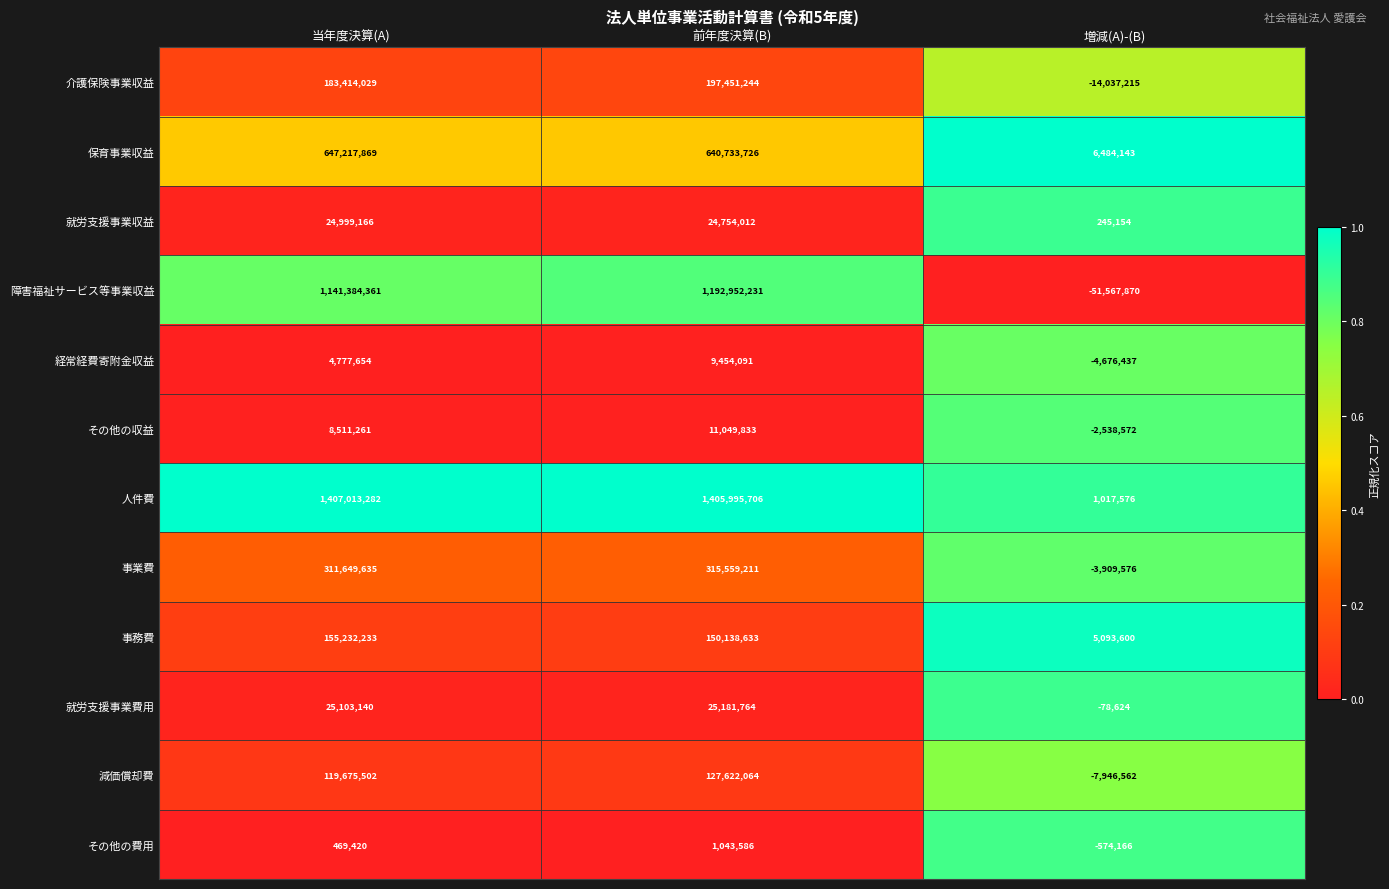

Read the 介護保険事業収益 value at 前年度決算(B), to the nearest 10.

197451240